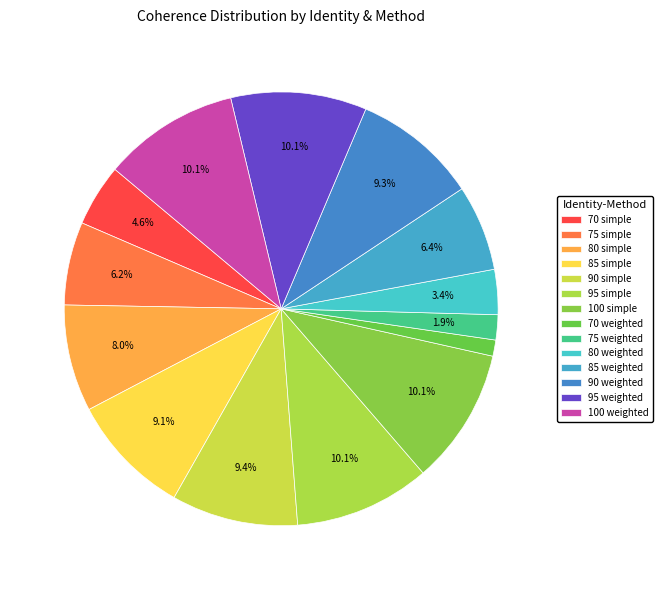

To the nearest percent, what is the difference between the largest and smallest slice percentages?

9%